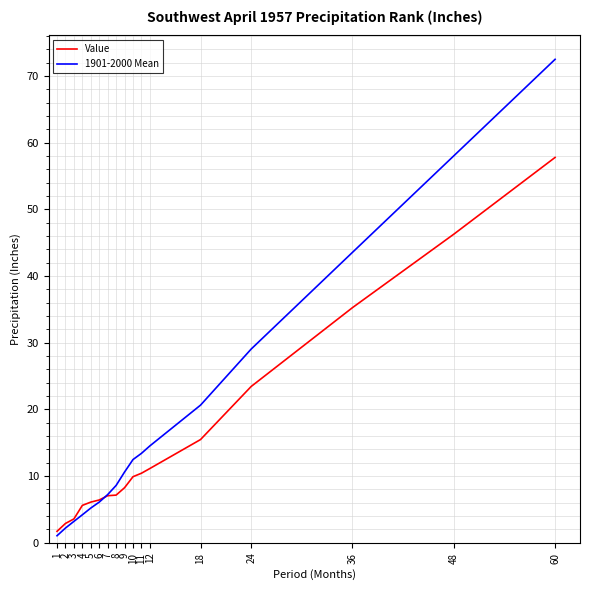

What is the approximate value of 1901-2000 Mean at 10?

12.5